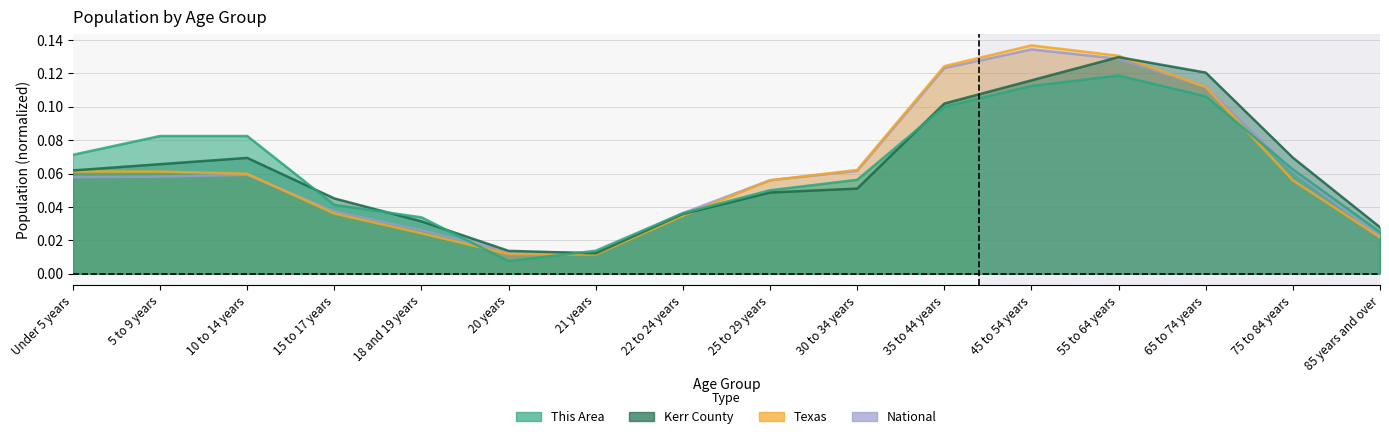

Does the chart have visible grid lines?

Yes